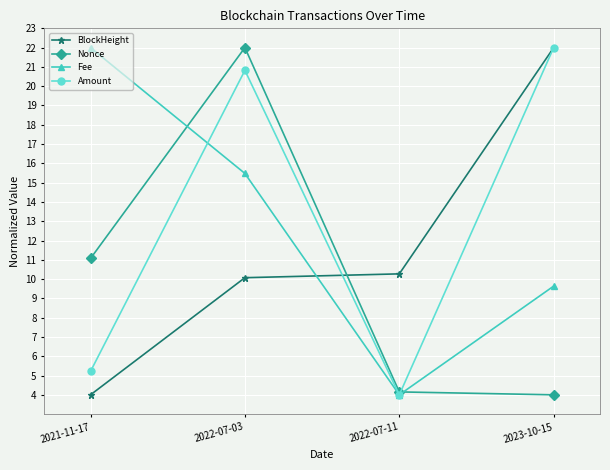

The Amount series shows 7.5 at 2021-11-17. True or false?

False